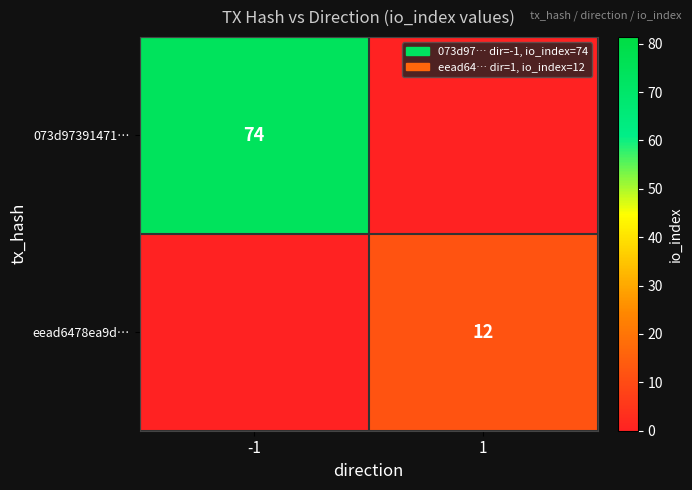

Is it true that 073d97391471… equals 39 at -1?

False